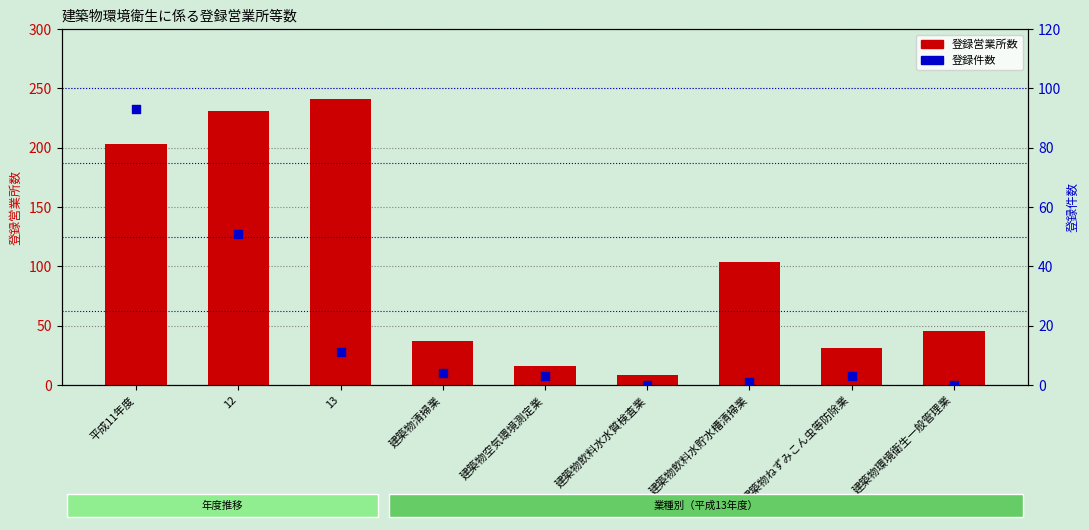

Which series contains the highest Y value?

登録営業所数